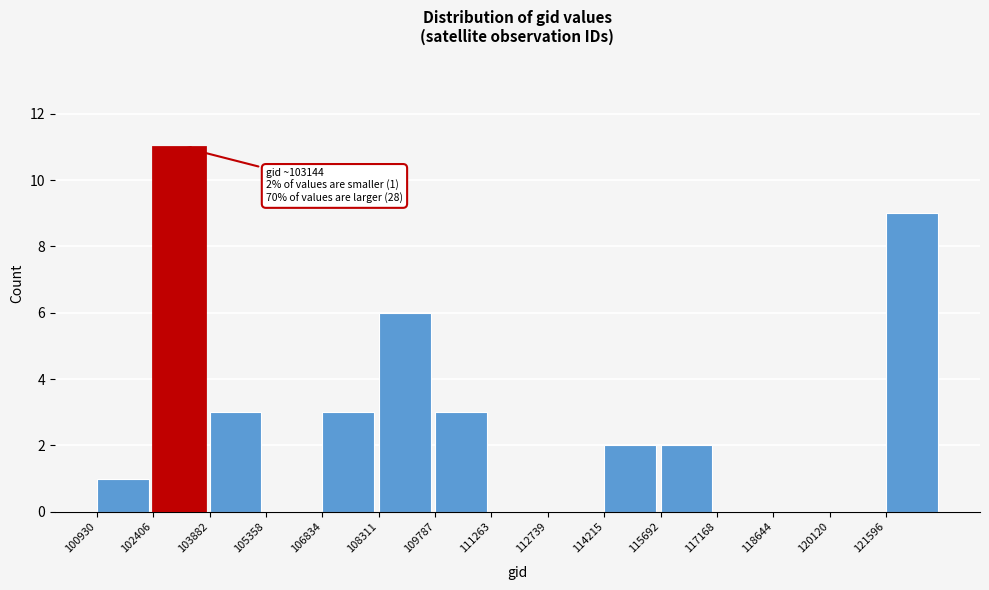

Which range on the x-axis has the tallest bar?

102400 to 103800